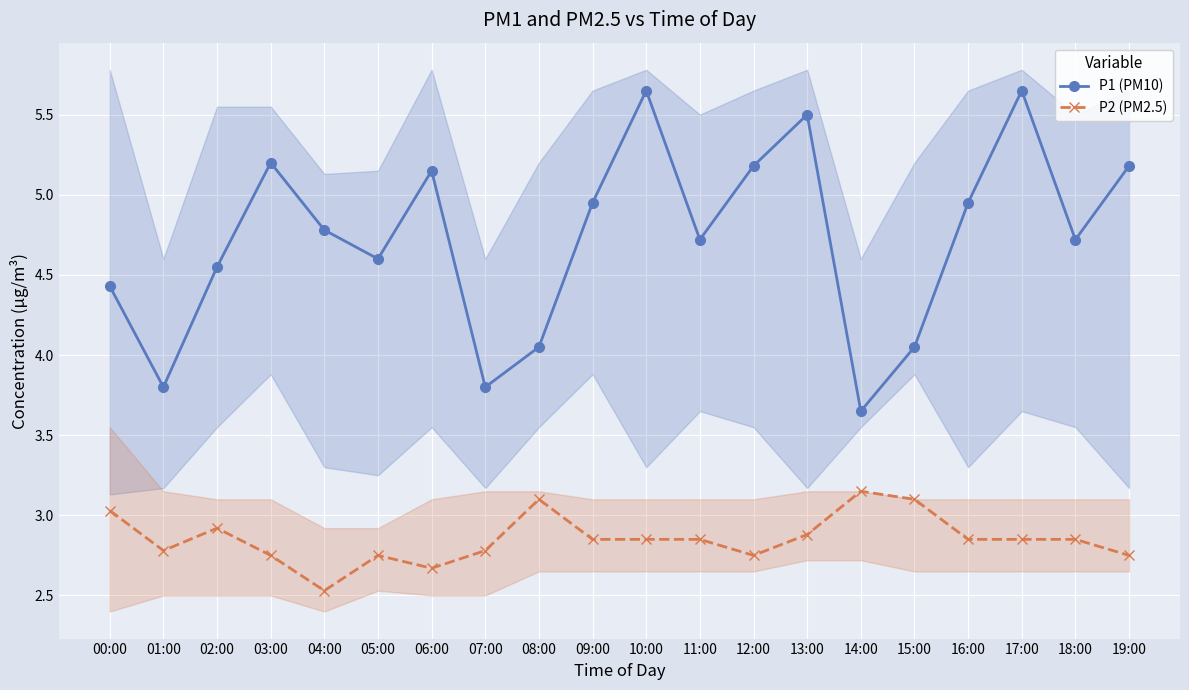

What is the highest value of the P1 (PM10) series?

5.7